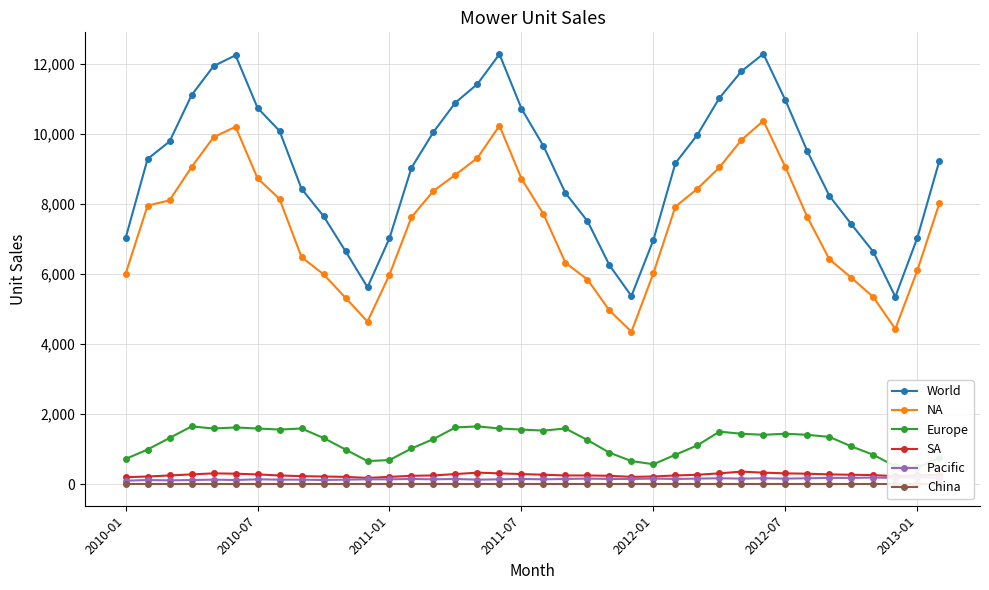

At which label does China reach its peak?

2010-01